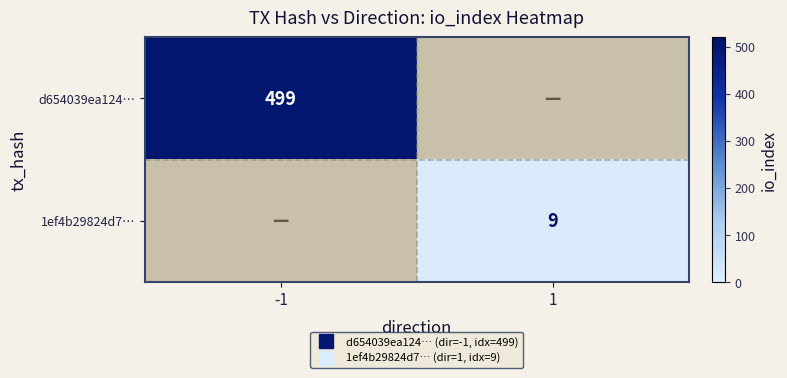

Which label corresponds to the smallest value in the chart?

1